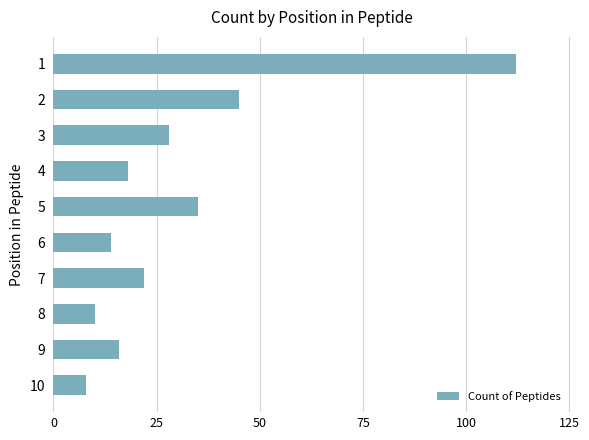

What is the maximum value shown in the chart?

112